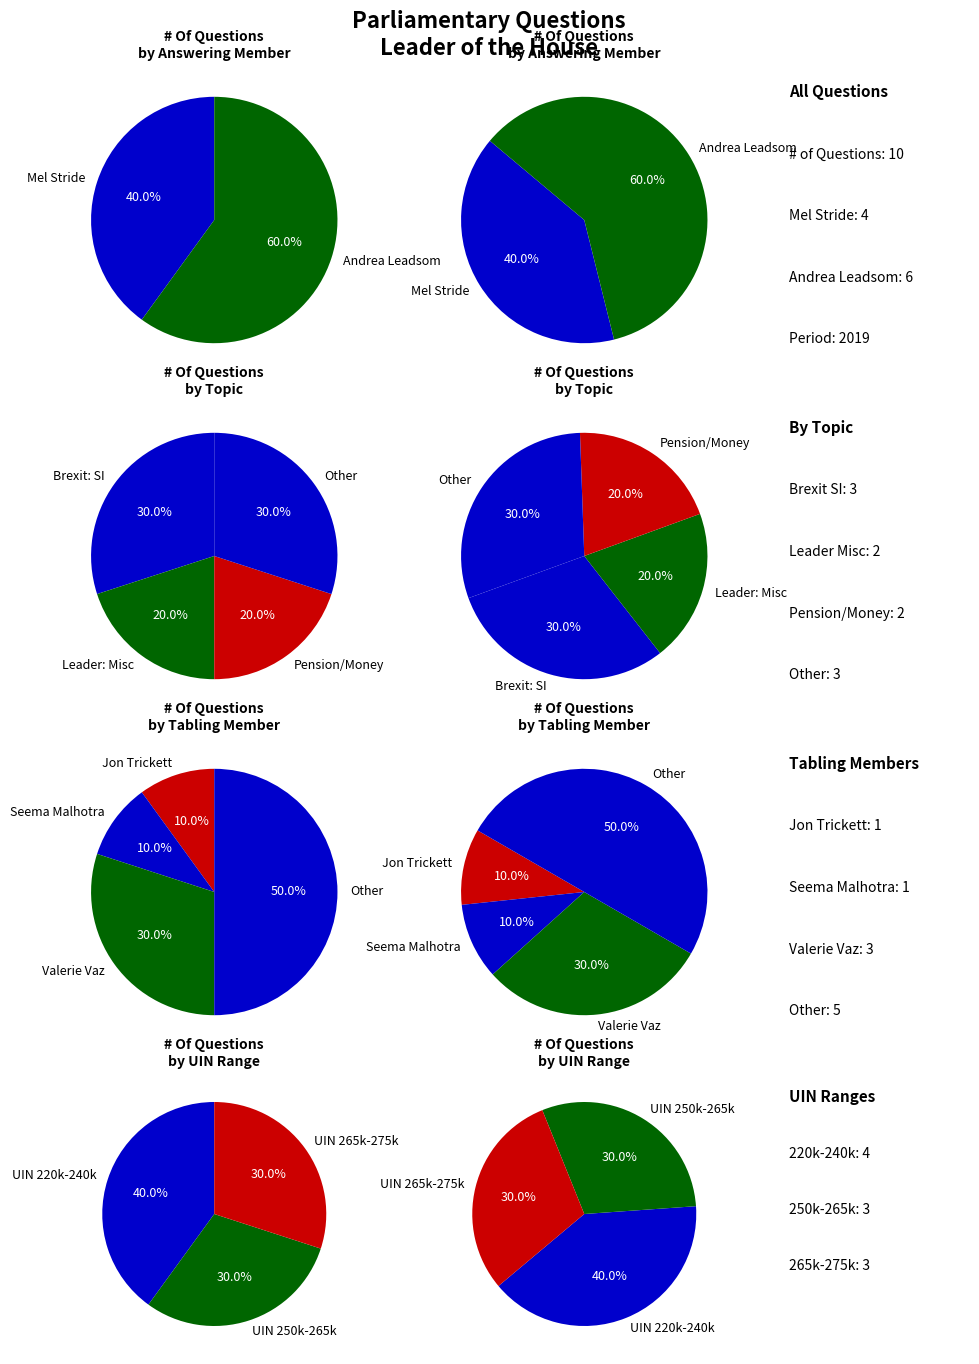

Is it true that Valerie Vaz (233497) is 23% of the pie?

False